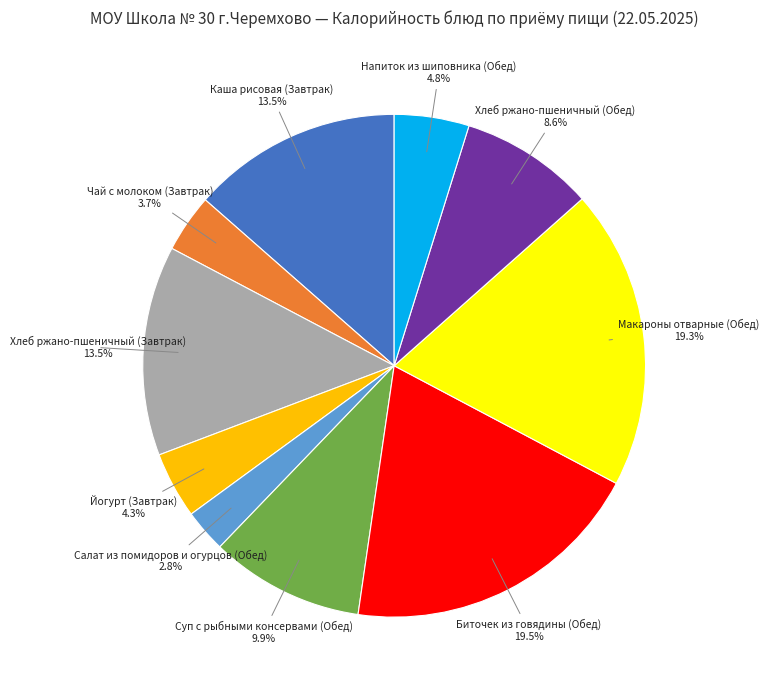

Does any single category account for the majority?

No